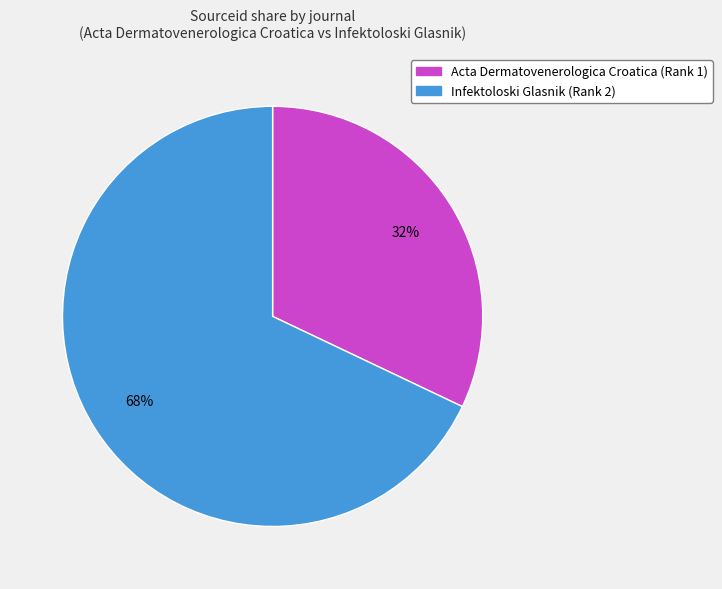

How many segments does this pie chart have?

2